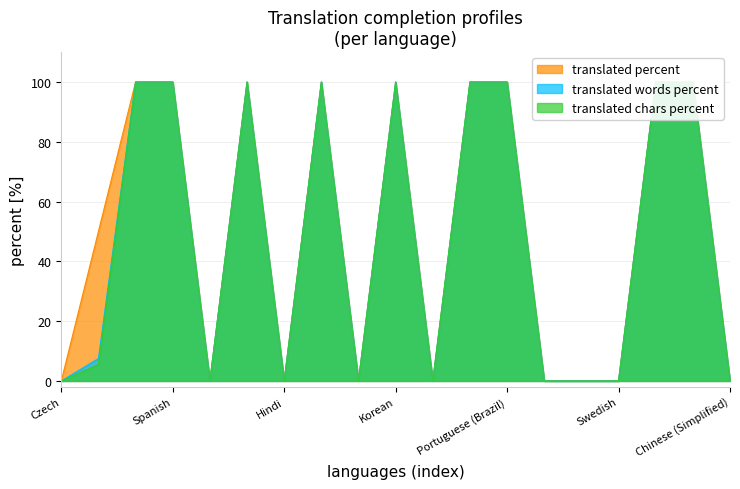

The value of translated_chars_percent at Turkish is 100.0. True or false?

True